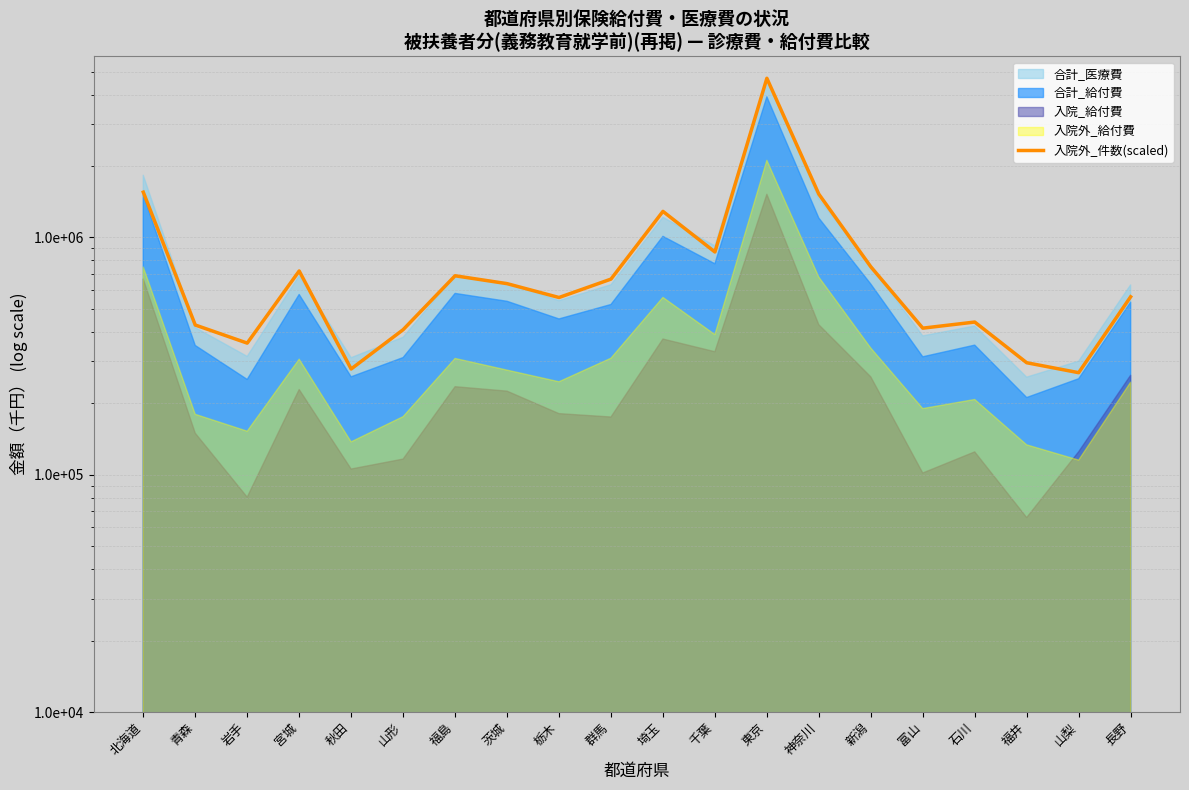

What is the greatest value displayed?

4681528.0